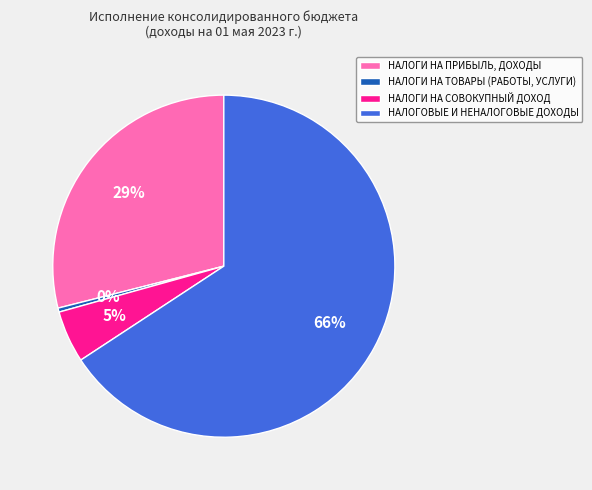

Is there any slice that represents more than half of the pie?

Yes